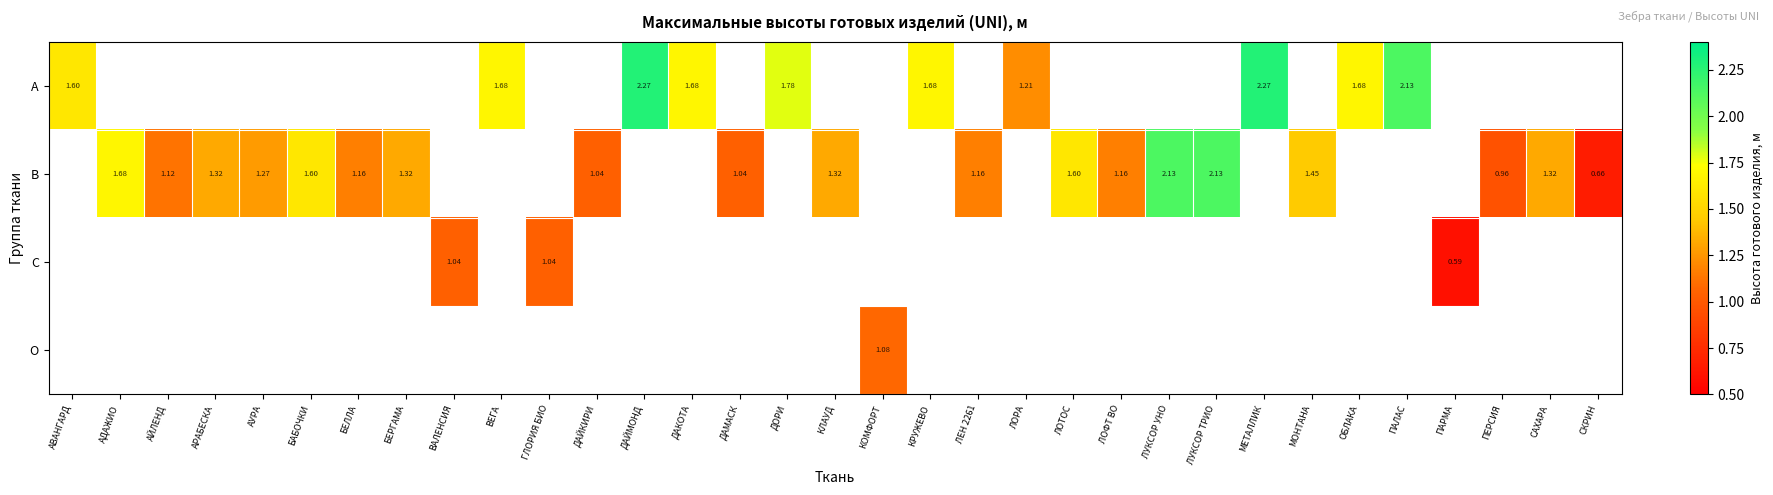

Which category has the lowest value across all series?

ПАРМА